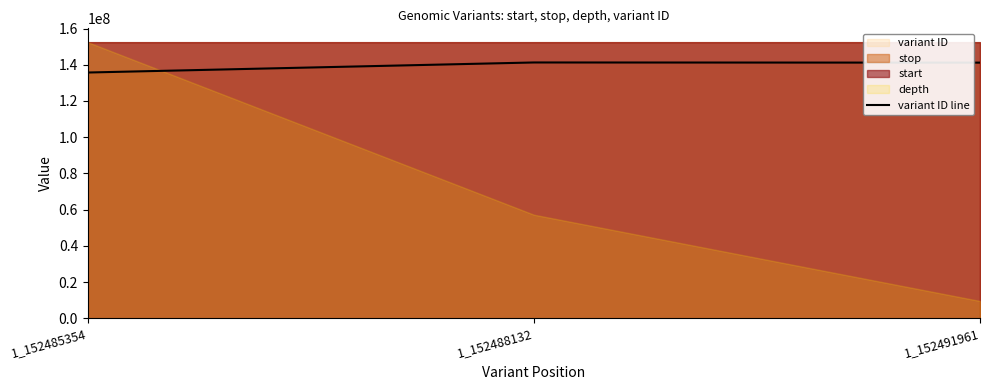

At which label is the value closest to 138487084?

1_152491961